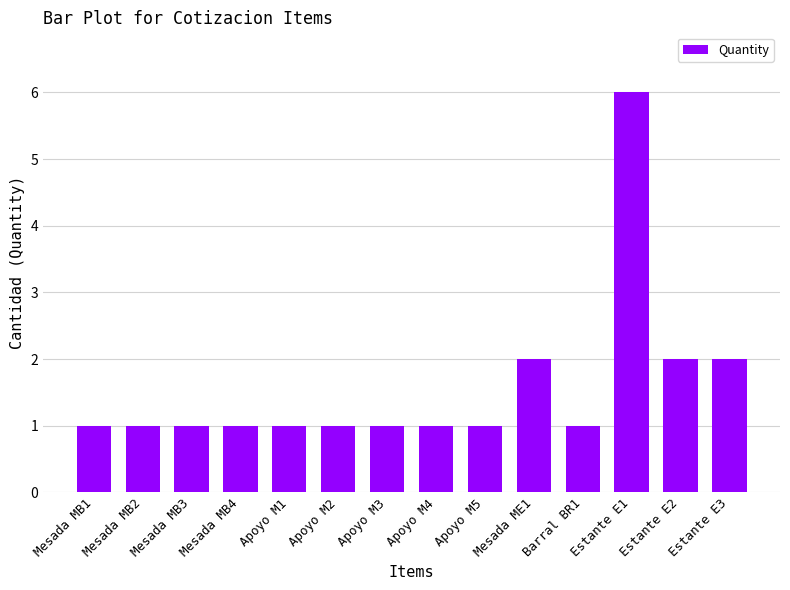

Count the values in the range 1 to 2.

13